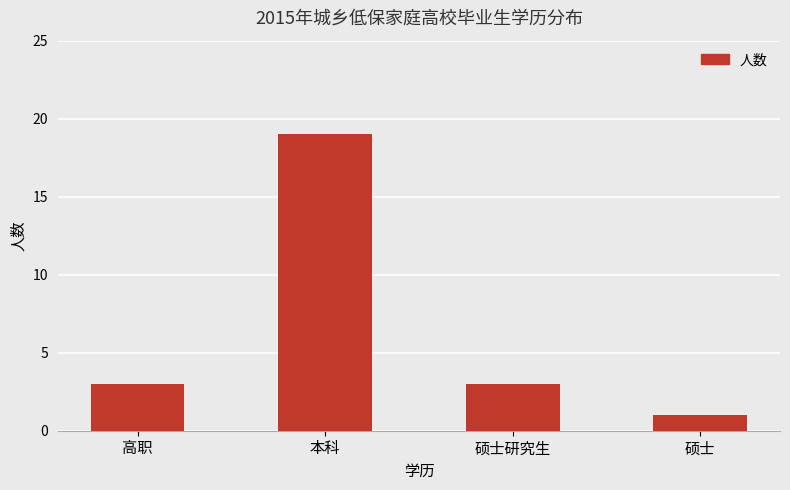

What value does the data have at 高职?

3